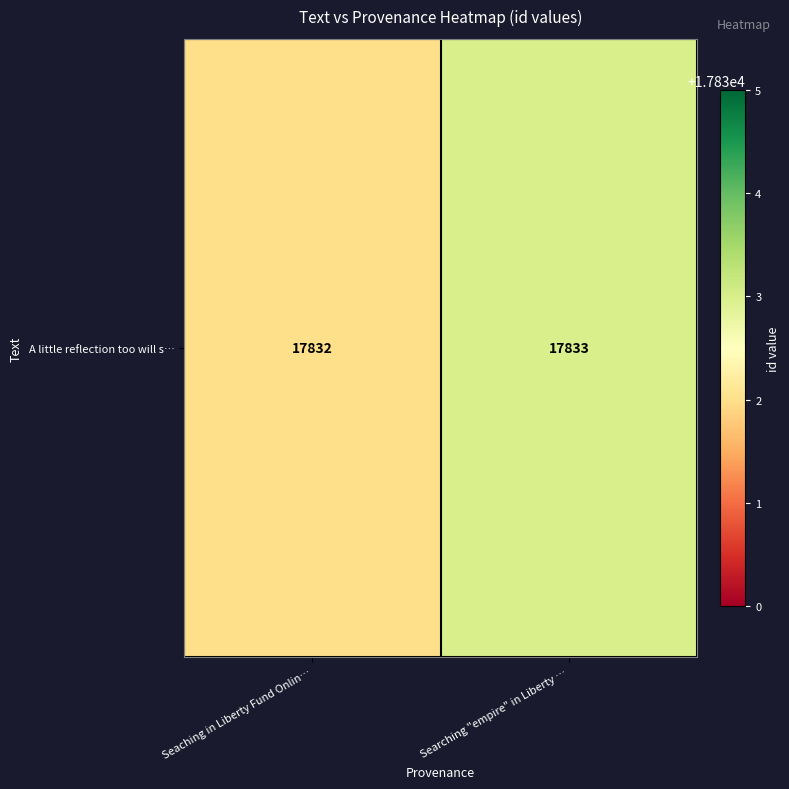

The chart shows a value of 12149 at Seaching in Liberty Fund Onlin…. True or false?

False